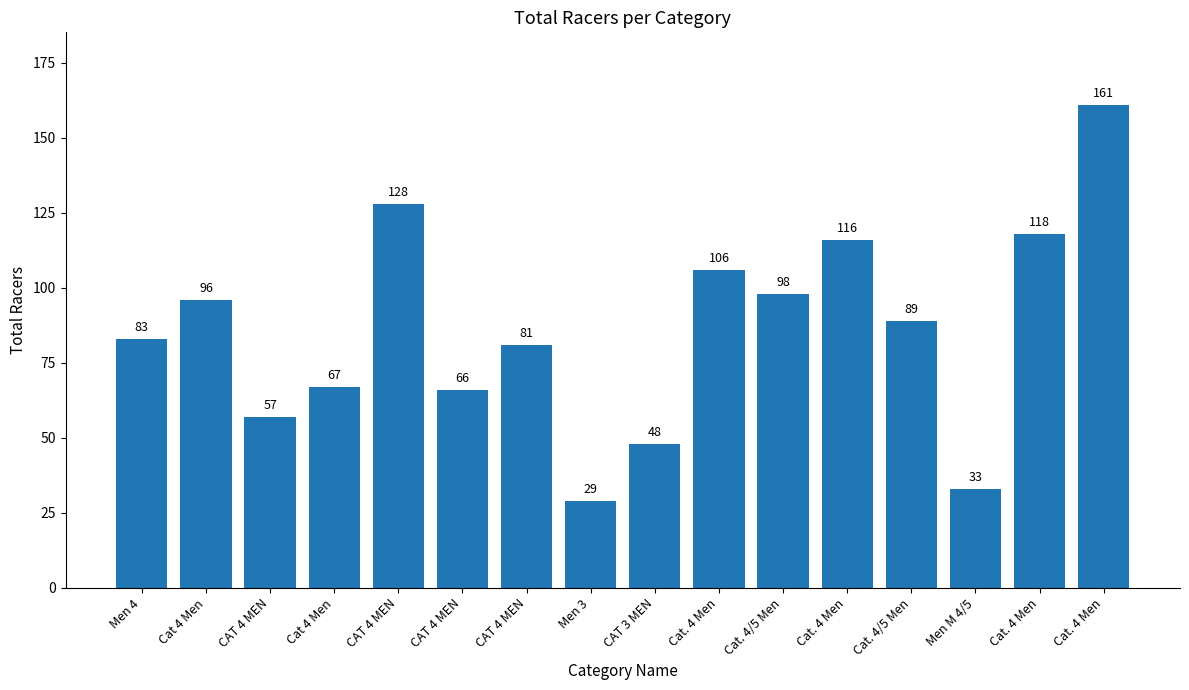

Count the number of categories in the chart.

16